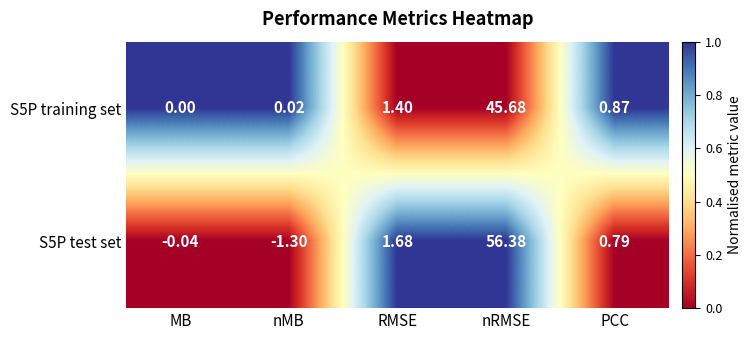

Is the value of S5P test set at RMSE greater than the value of S5P training set at RMSE?

Yes